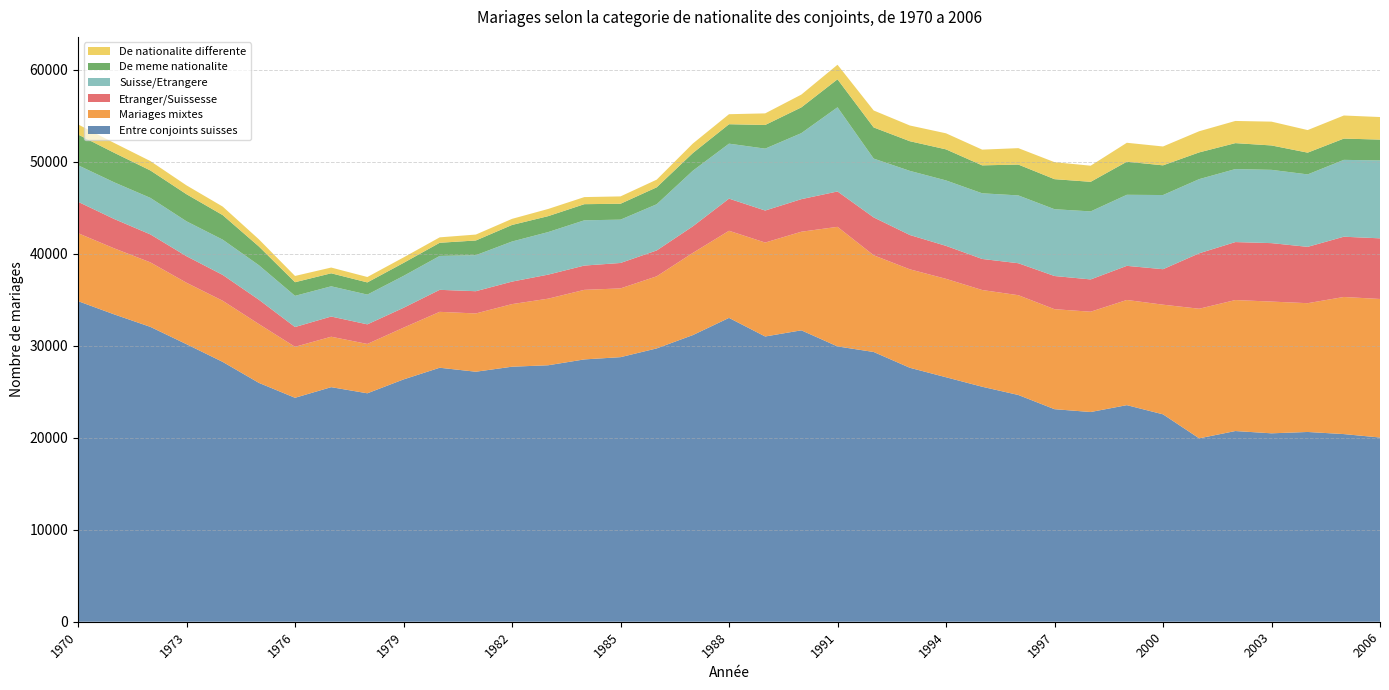

Reading right to left, extract all data points from this chart.

Entre conjoints suisses: 2006=20032	2005=20406	2004=20635	2003=20489	2002=20737	2001=19943	2000=22555	1999=23552	1998=22806	1997=23114	1996=24658	1995=25554	1994=26587	1993=27617	1992=29334	1991=29939	1990=31690	1989=31019	1988=33041	1987=31171	1986=29723	1985=28771	1984=28526	1983=27890	1982=27733	1981=27187	1980=27620	1979=26350	1978=24841	1977=25509	1976=24353	1975=25976	1974=28257	1973=30180	1972=32065	1971=33422	1970=34865
Mariages mixtes: 2006=15066	2005=14910	2004=14005	2003=14326	2002=14244	2001=14094	2000=11923	1999=11438	1998=10908	1997=10873	1996=10851	1995=10518	1994=10702	1993=10706	1992=10516	1991=13003	1990=10721	1989=10214	1988=9474	1987=8938	1986=7838	1985=7477	1984=7564	1983=7242	1982=6807	1981=6337	1980=6079	1979=5628	1978=5367	1977=5484	1976=5543	1975=6399	1974=6647	1973=6682	1972=7014	1971=7181	1970=7389
Etranger/Suissesse: 2006=6594	2005=6552	2004=6126	2003=6356	2002=6305	2001=6028	2000=3857	1999=3711	1998=3510	1997=3608	1996=3476	1995=3378	1994=3585	1993=3732	1992=4118	1991=3847	1990=3541	1989=3483	1988=3494	1987=2890	1986=2814	1985=2765	1984=2641	1983=2614	1982=2447	1981=2419	1980=2393	1979=2160	1978=2131	1977=2196	1976=2152	1975=2643	1974=2811	1973=2885	1972=3043	1971=3191	1970=3415
Suisse/Etrangere: 2006=8472	2005=8358	2004=7879	2003=7970	2002=7939	2001=8066	2000=8066	1999=7727	1998=7398	1997=7265	1996=7375	1995=7140	1994=7117	1993=6974	1992=6398	1991=9156	1990=7180	1989=6731	1988=5980	1987=6048	1986=5024	1985=4712	1984=4923	1983=4628	1982=4360	1981=3918	1980=3686	1979=3468	1978=3236	1977=3288	1976=3391	1975=3756	1974=3836	1973=3797	1972=3971	1971=3990	1970=3974
De meme nationalite: 2006=2266	2005=2313	2004=2366	2003=2652	2002=2820	2001=2906	2000=3229	1999=3599	1998=3217	1997=3267	1996=3355	1995=3038	1994=3376	1993=3225	1992=3386	1991=3042	1990=2802	1989=2572	1988=2113	1987=1921	1986=1841	1985=1727	1984=1753	1983=1732	1982=1799	1981=1598	1980=1431	1979=1413	1978=1324	1977=1414	1976=1481	1975=2036	1974=2669	1973=2943	1972=2982	1971=3211	1970=3341
De nationalite differente: 2006=2453	2005=2510	2004=2454	2003=2589	2002=2412	2001=2301	2000=2051	1999=2057	1998=1752	1997=1848	1996=1785	1995=1710	1994=1746	1993=1709	1992=1844	1991=1583	1990=1390	1989=1261	1988=1089	1987=1033	1986=832	1985=801	1984=771	1983=781	1982=664	1981=644	1980=591	1979=596	1978=588	1977=625	1976=681	1975=778	1974=926	1973=963	1972=1020	1971=1067	1970=1098